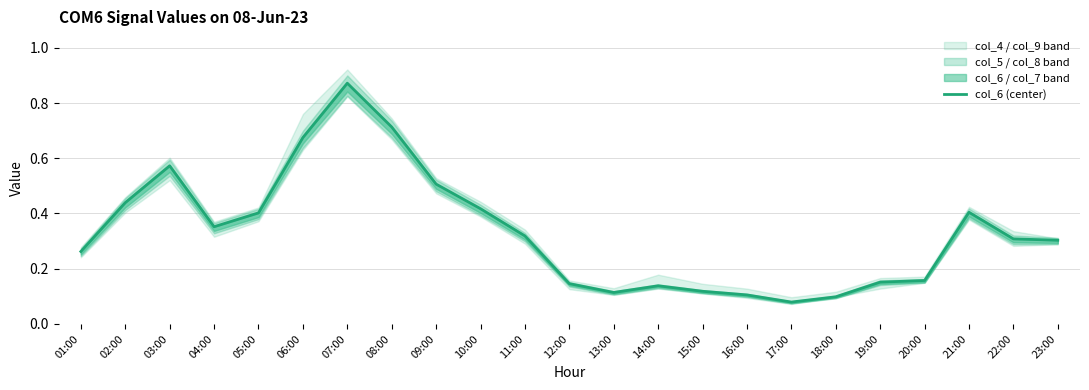

How many lines are shown in the chart?

1